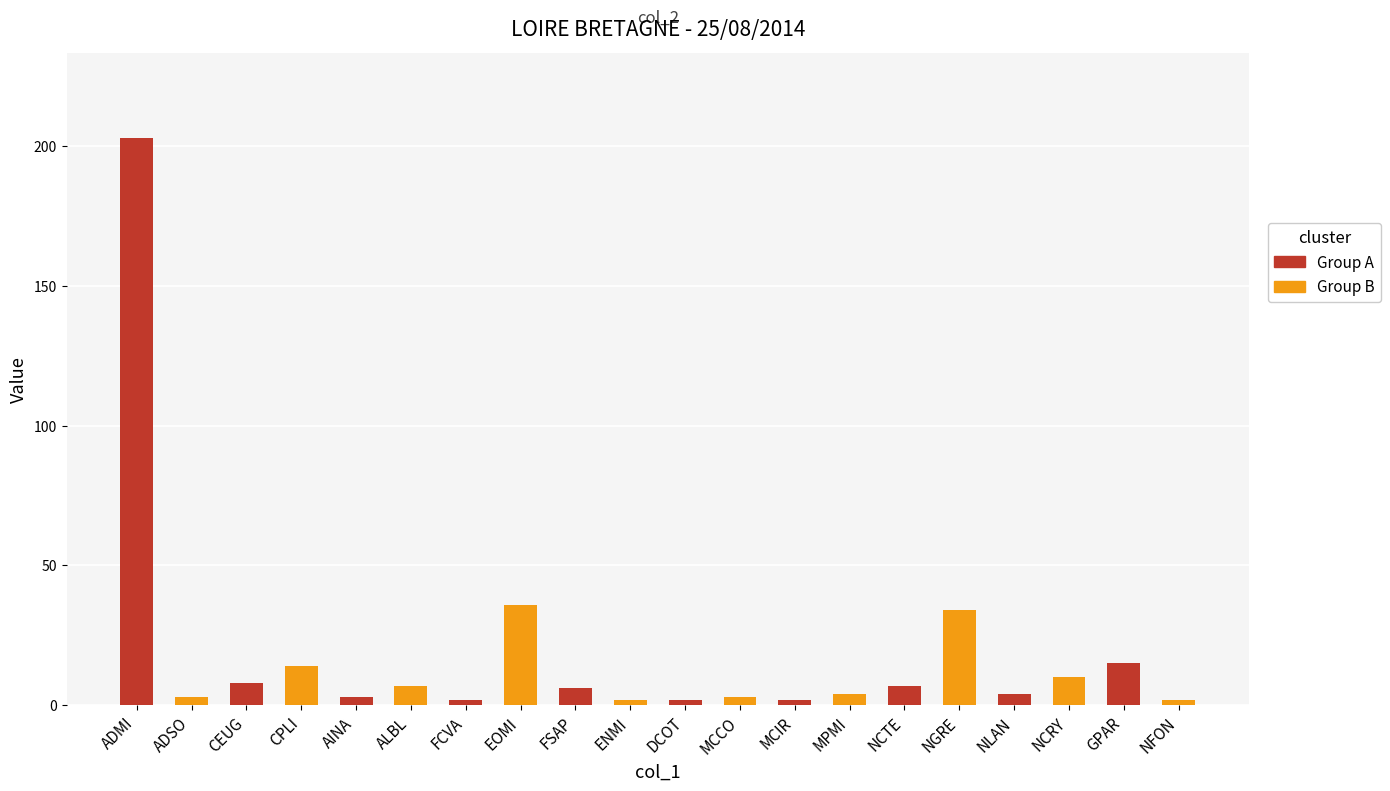

Reading left to right, list all the values displayed in this chart.

203	3	8	14	3	7	2	36	6	2	2	3	2	4	7	34	4	10	15	2